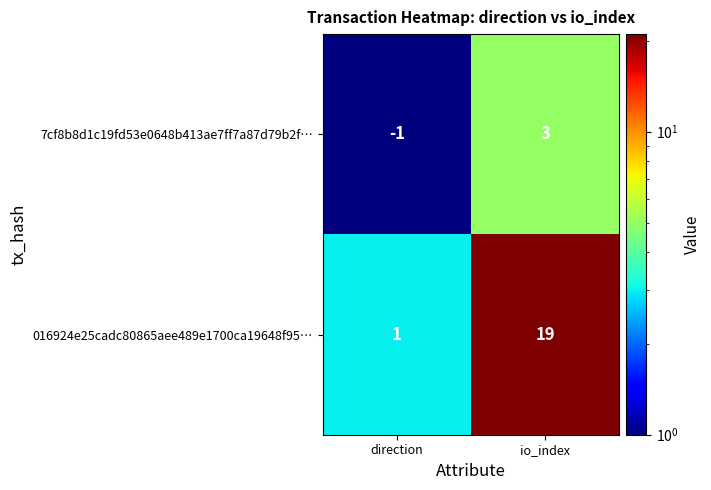

List the series in order of their overall mean, lowest first.

7cf8b8d1c19fd53e0648b413ae7ff7a87d79b2f…, 016924e25cadc80865aee489e1700ca19648f95…